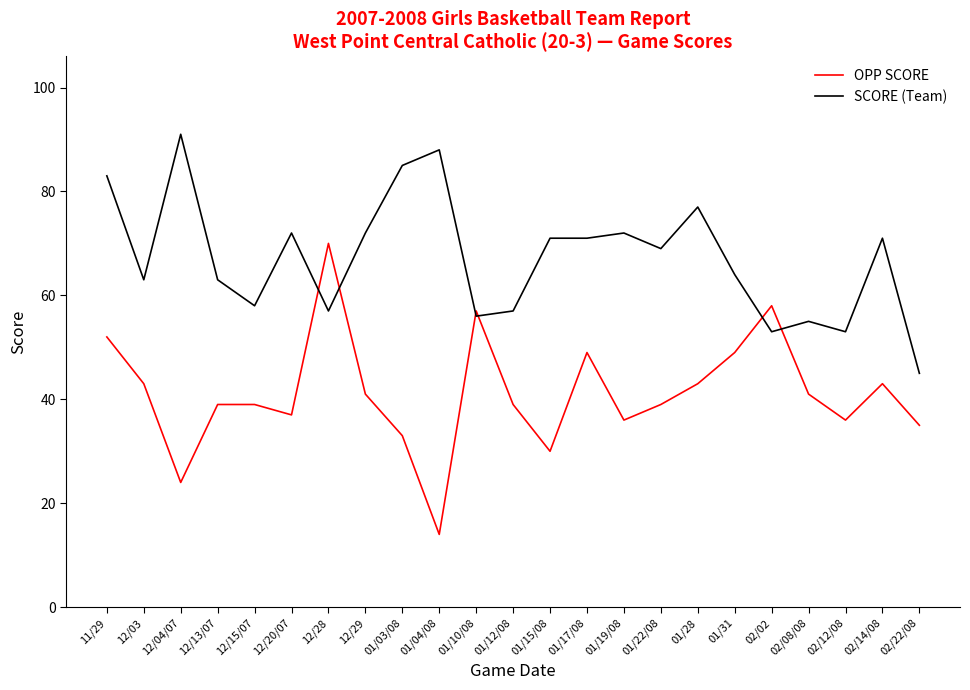

Rank the series by their average value, from lowest to highest.

OPP SCORE, SCORE (Team)